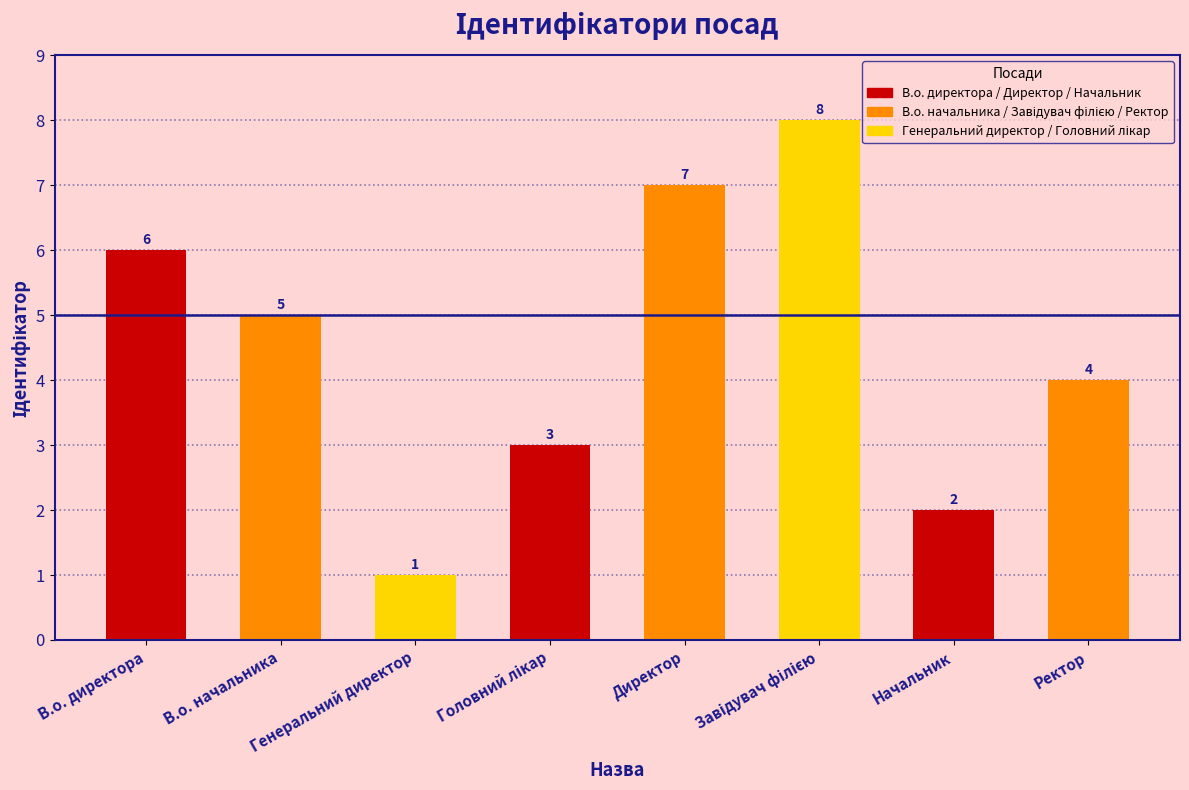

Which label corresponds to the smallest value in the chart?

Генеральний директор